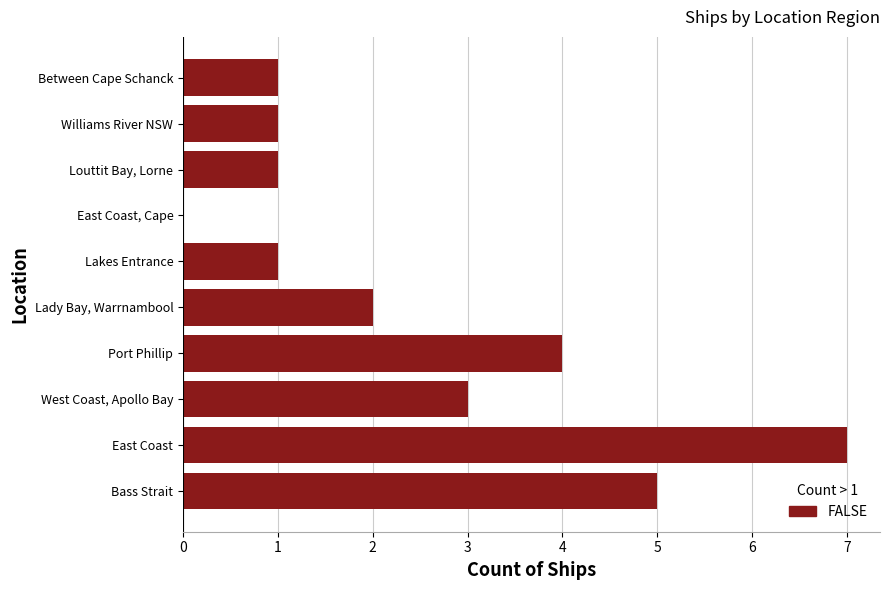

Approximately how many times larger is the value at Port Phillip compared to Bass Strait?

0.8